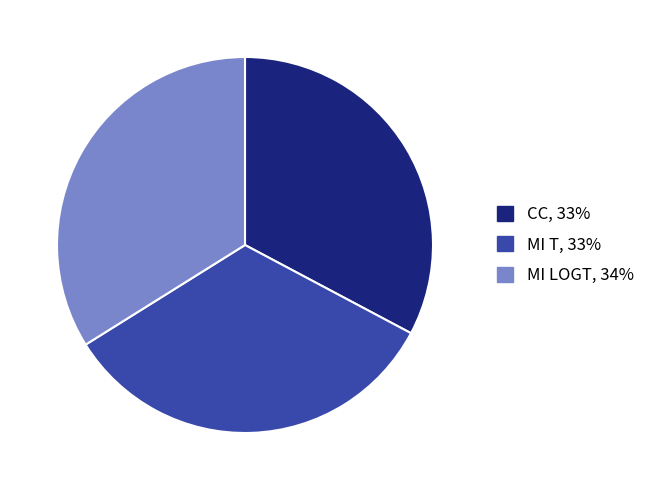

The MI T slice represents 46% of the pie. True or false?

False